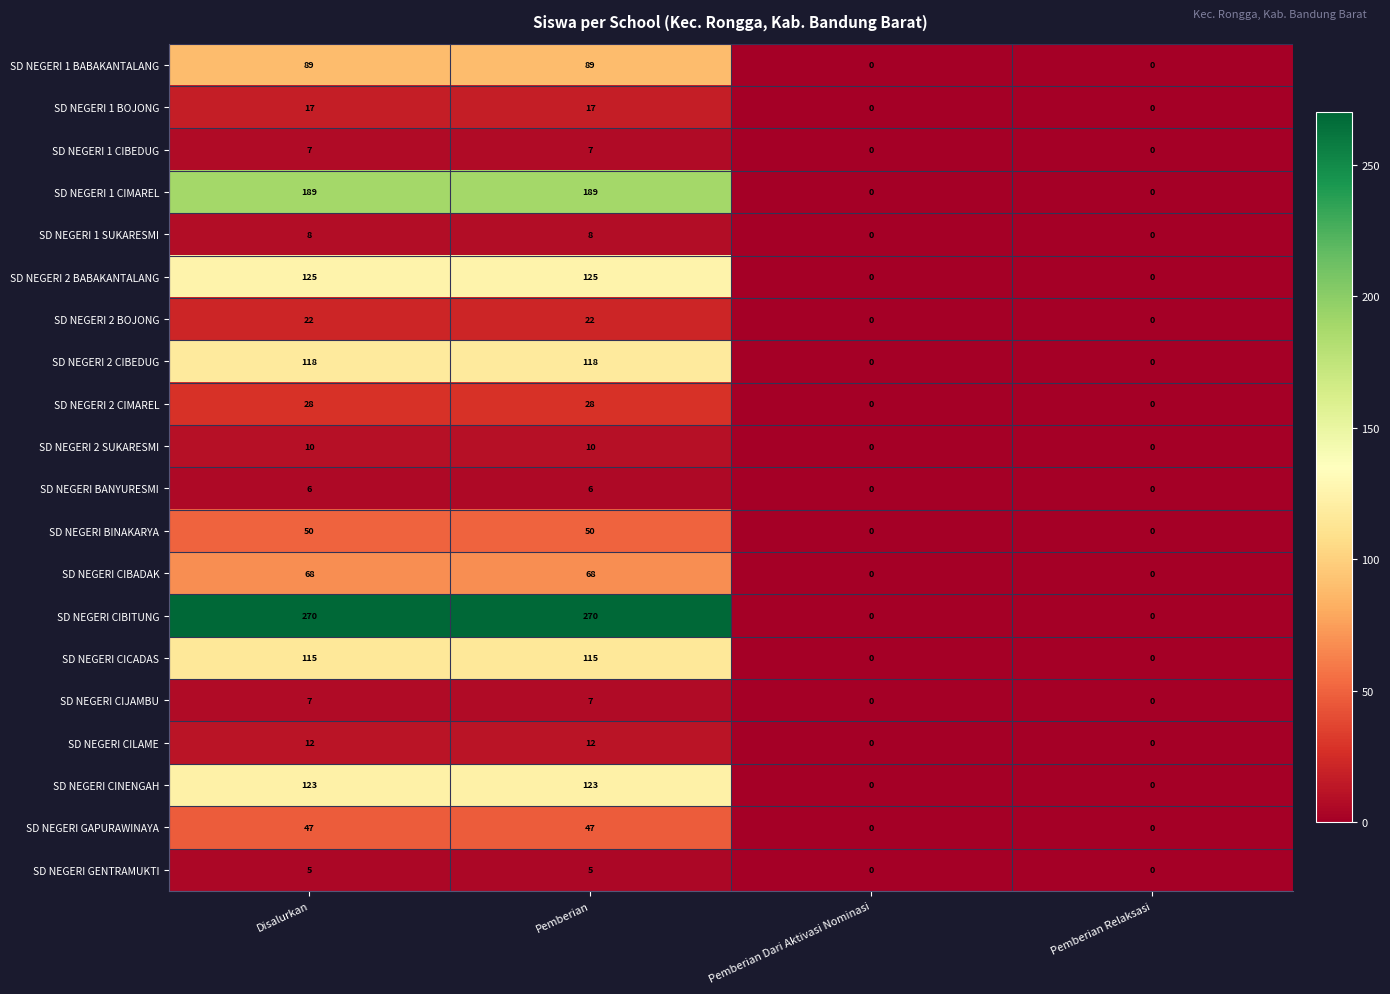

Which series changed the most between Pemberian and Pemberian Dari Aktivasi Nominasi?

SD NEGERI CIBITUNG